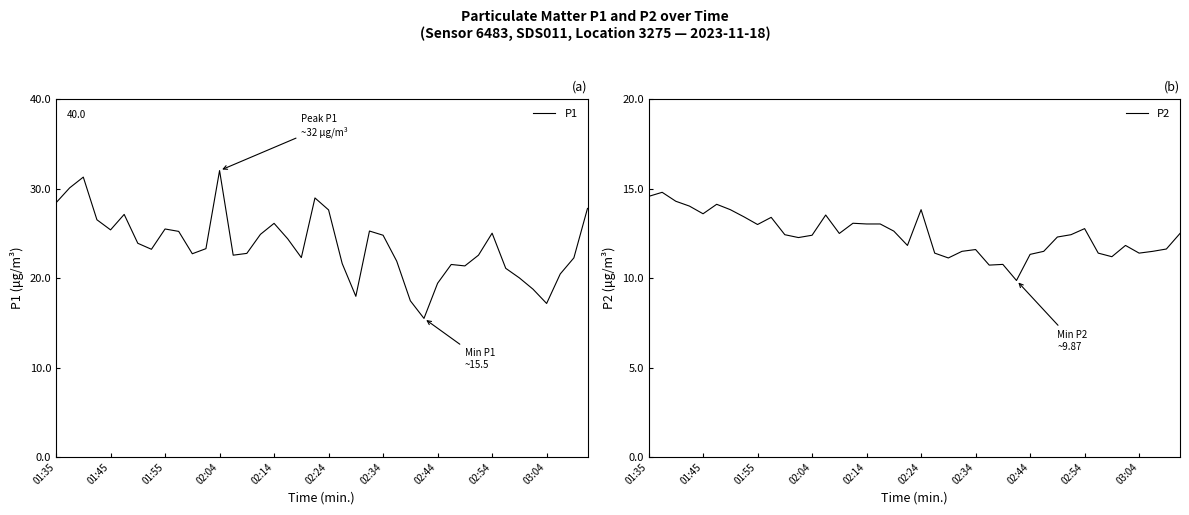

What is the minimum value for P2?

9.9